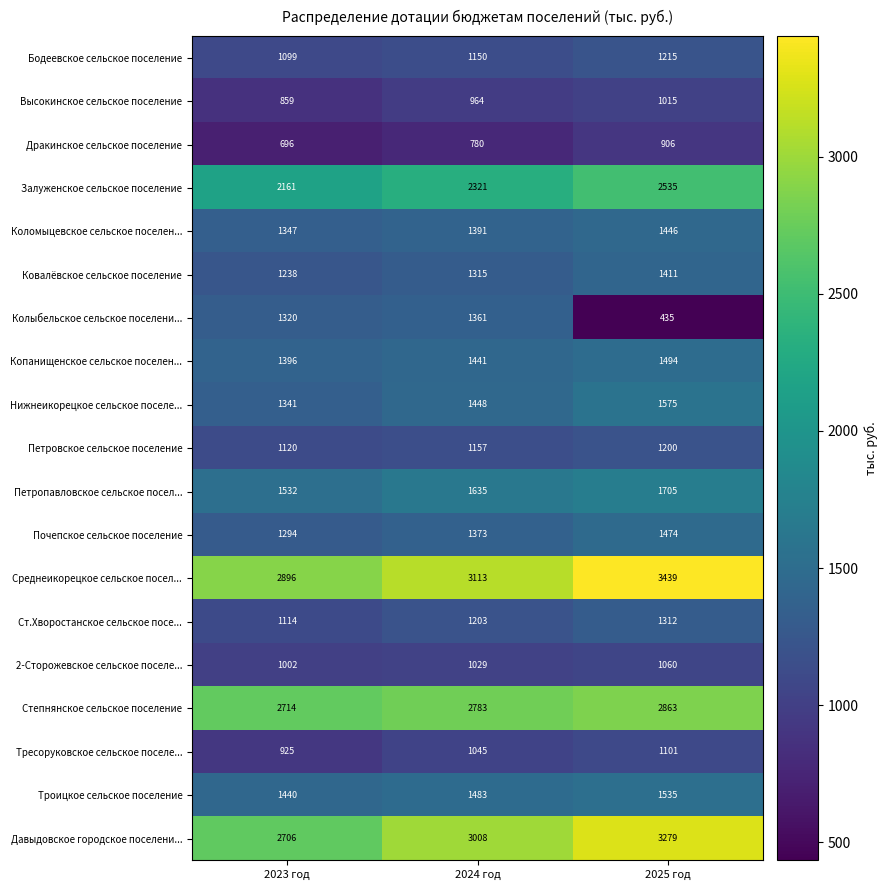

The value of Дракинское сельское поселение at 2024 год is 780. True or false?

True